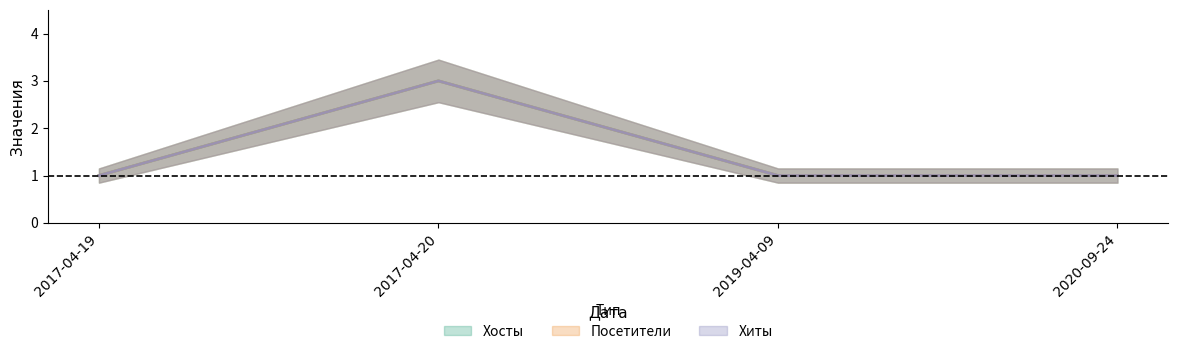

What is the lowest value of the Посетители series?

1